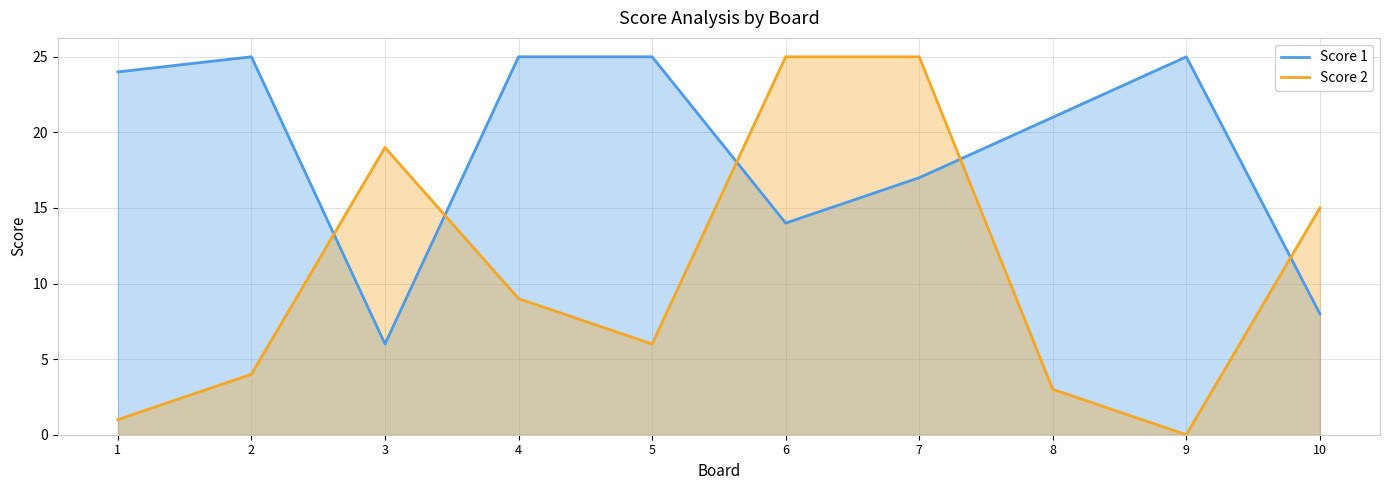

How many interior local valleys does the Score 1 series have?

2